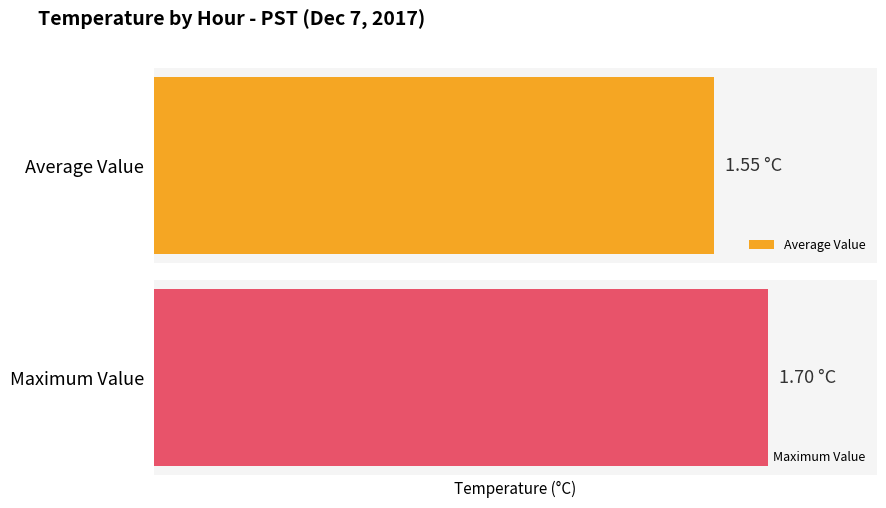

True or false: Average Value has a value of 0.9 at 3.

False